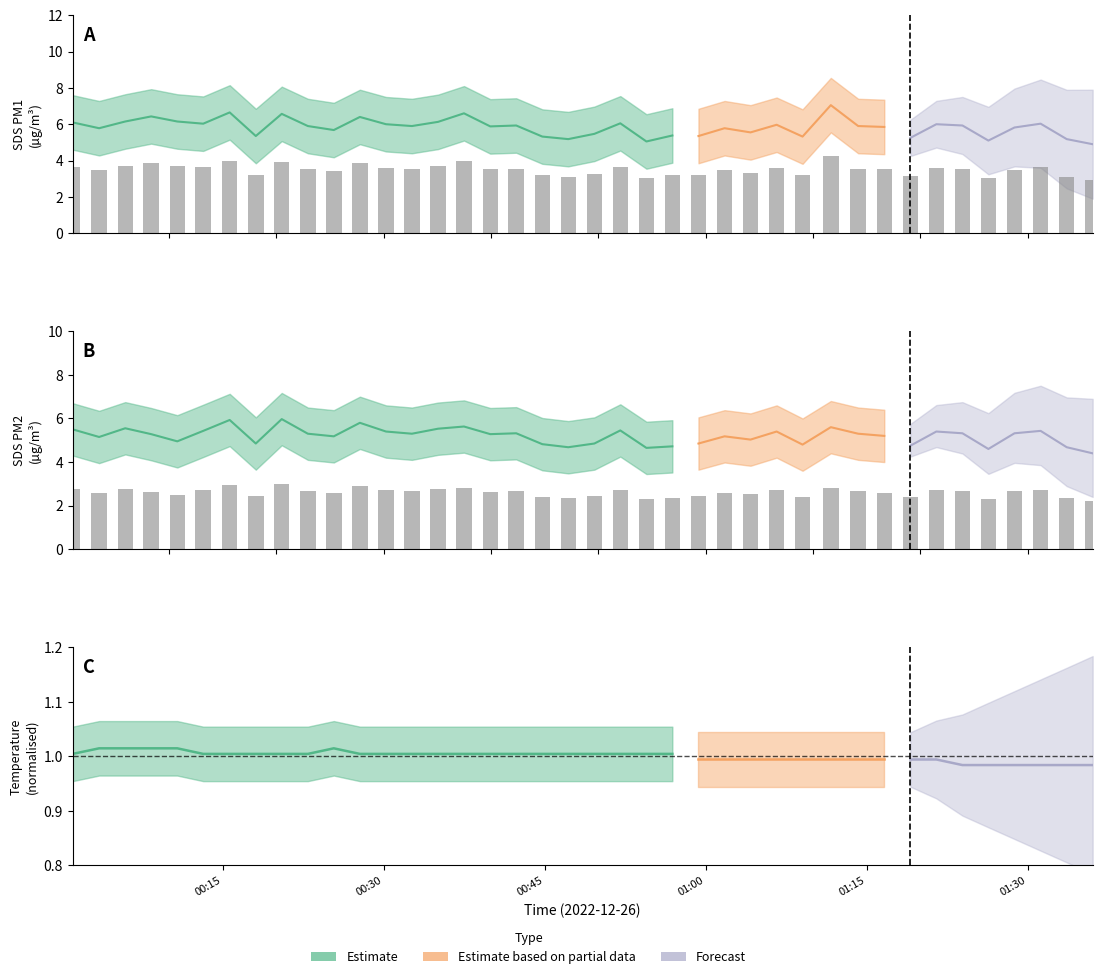

How many values in the SDS_P1 series are below 3?

1